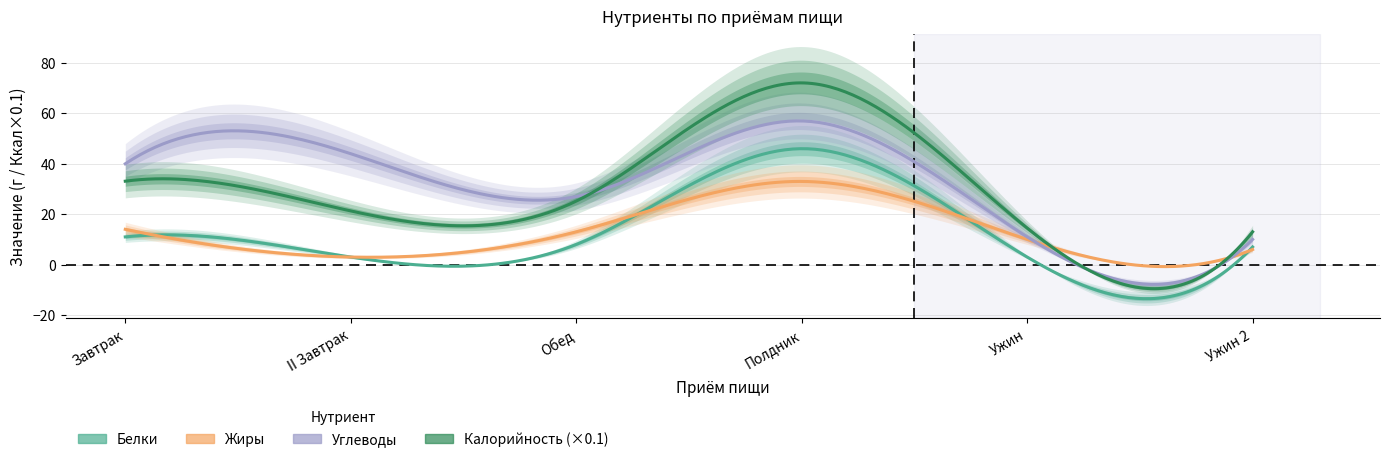

Which series has the largest total across all categories?

Углеводы